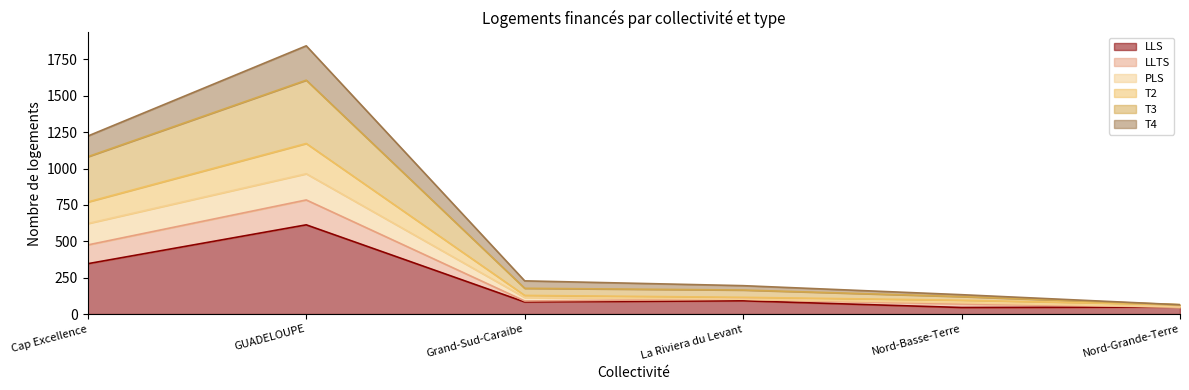

At which category is the sum across all series the highest?

GUADELOUPE